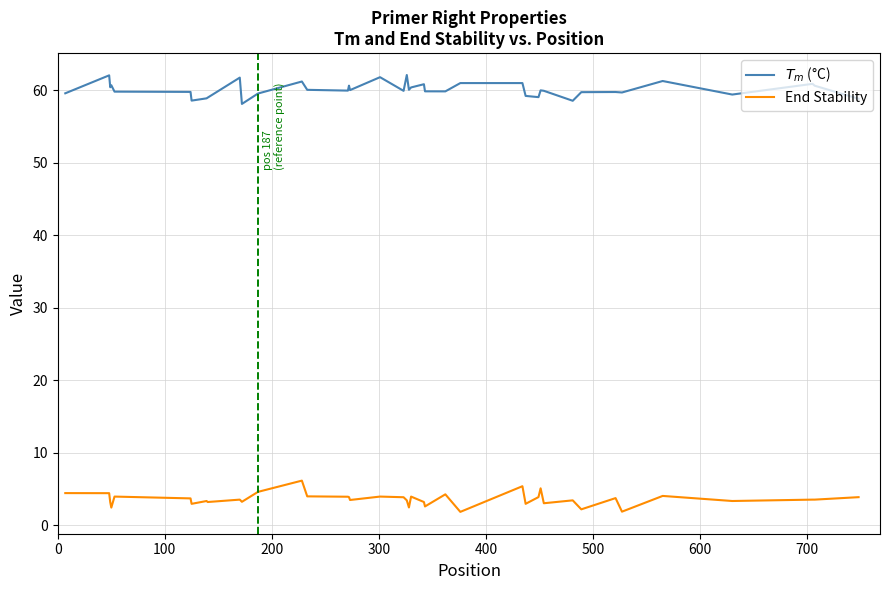

Which series has the widest spread of values?

End Stability